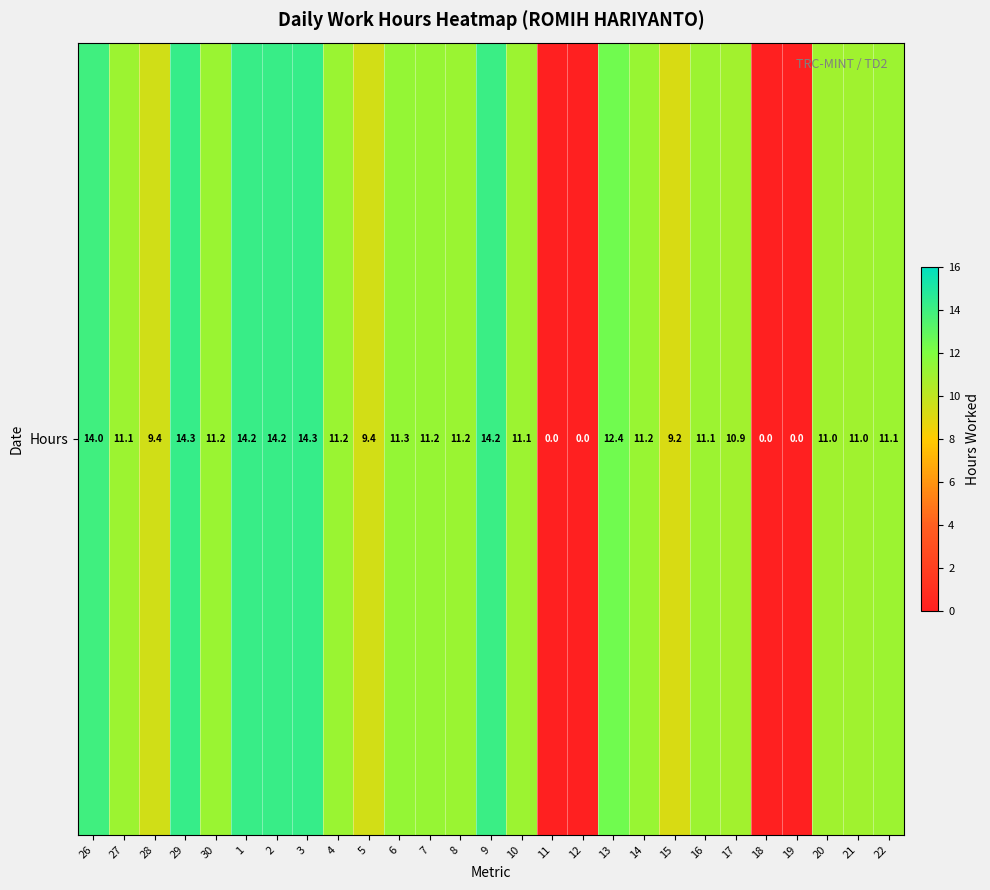

List the labels in order of value, largest first.

3, 29, 1, 2, 9, 26, 13, 6, 7, 14, 30, 8, 4, 16, 27, 22, 10, 20, 21, 17, 28, 5, 15, 11, 12, 18, 19